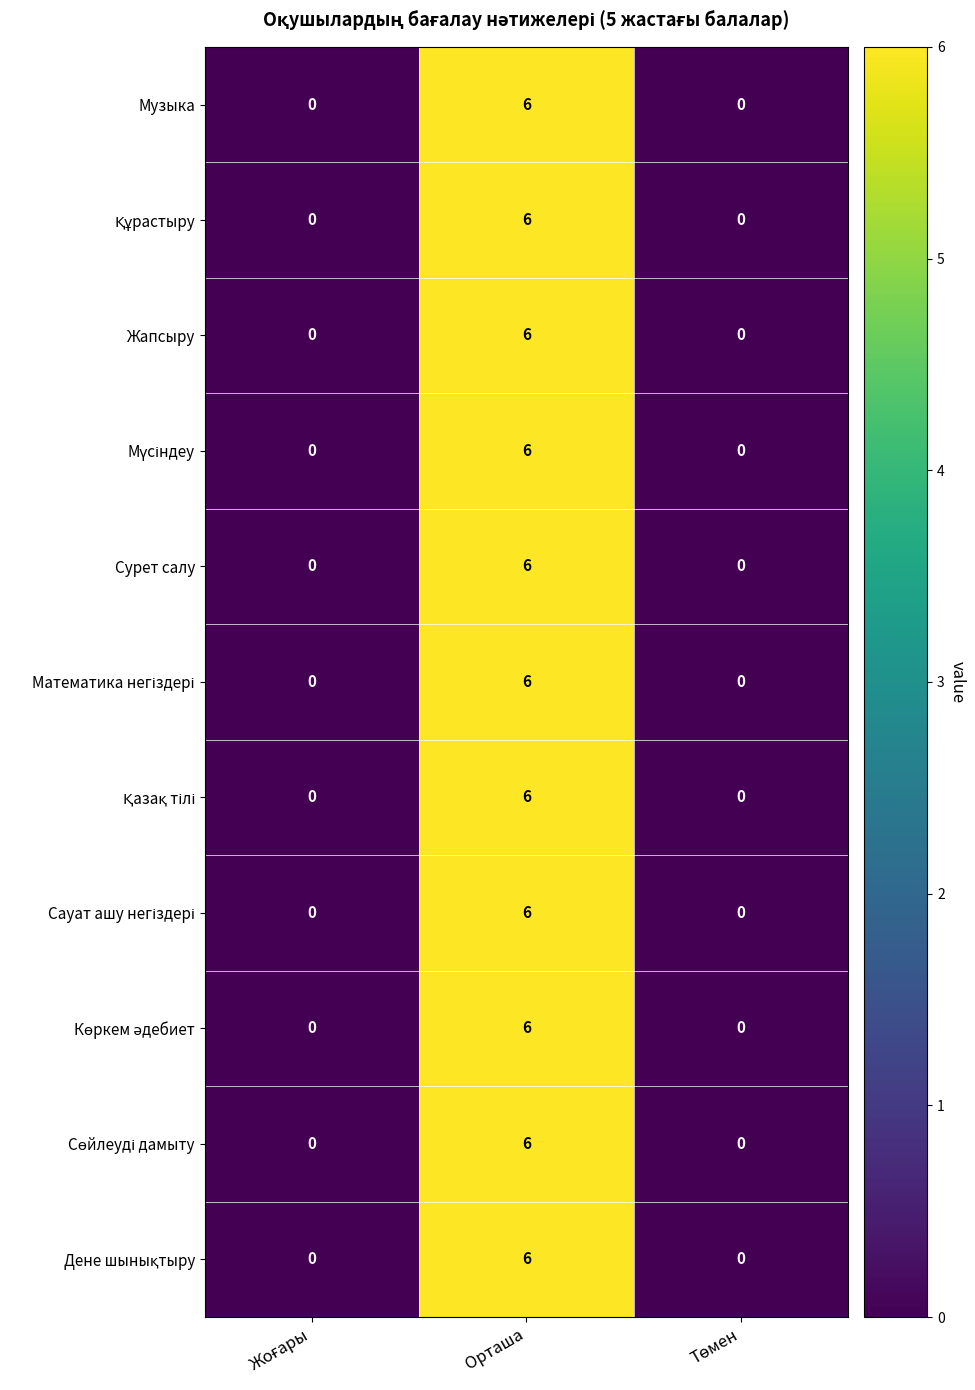

What is the sum of all Жапсыру values?

6